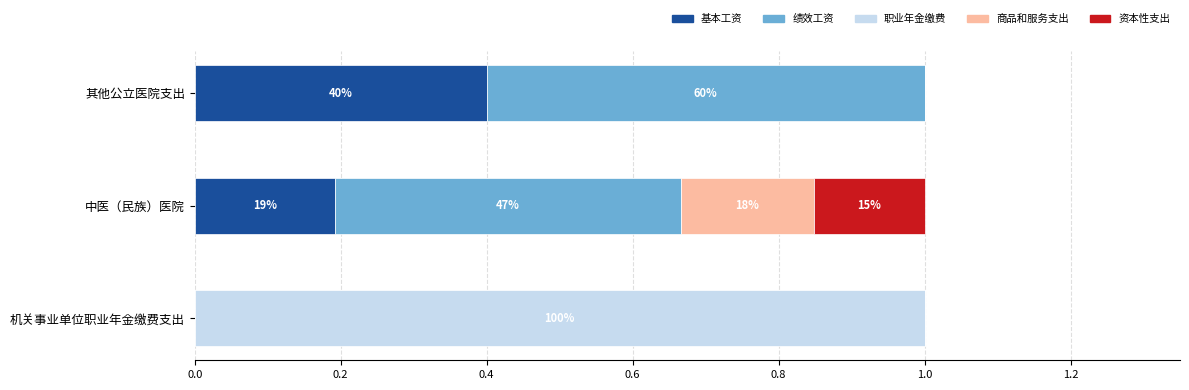

The value of 基本工资 at 其他公立医院支出 is 0.3. True or false?

False